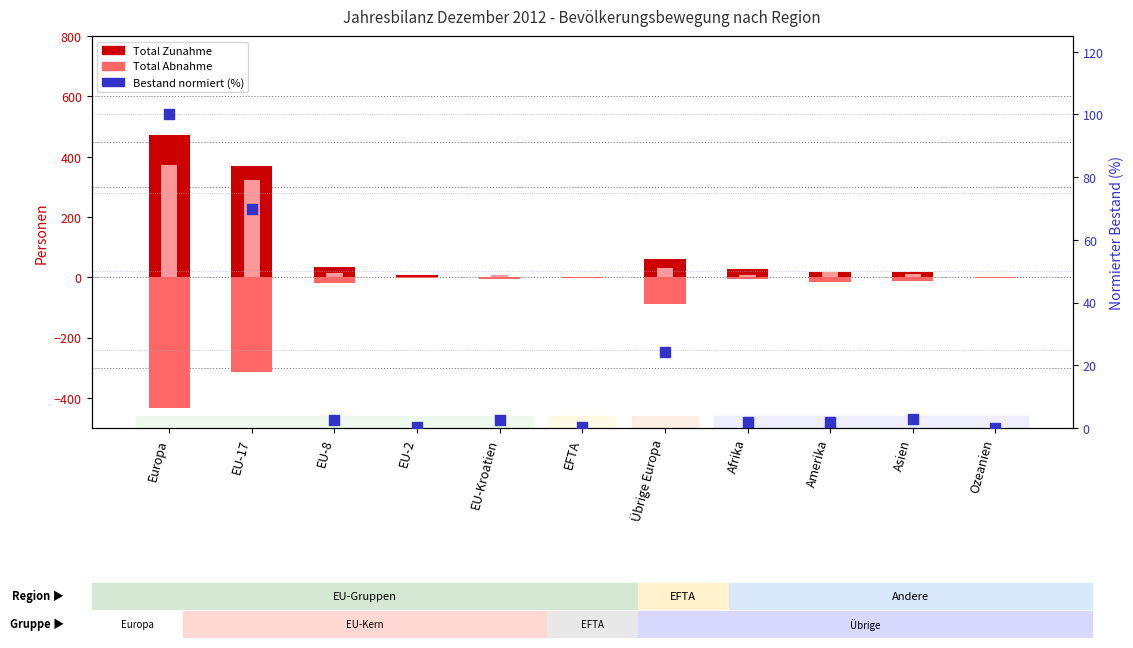

Which series has the largest total across all categories?

Total Zunahme